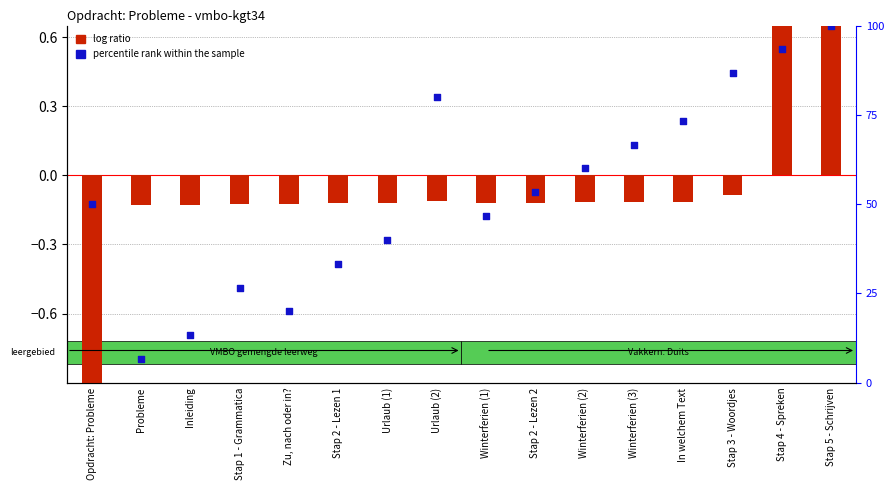

What are all the series names shown in the legend?

log ratio, percentile rank within the sample